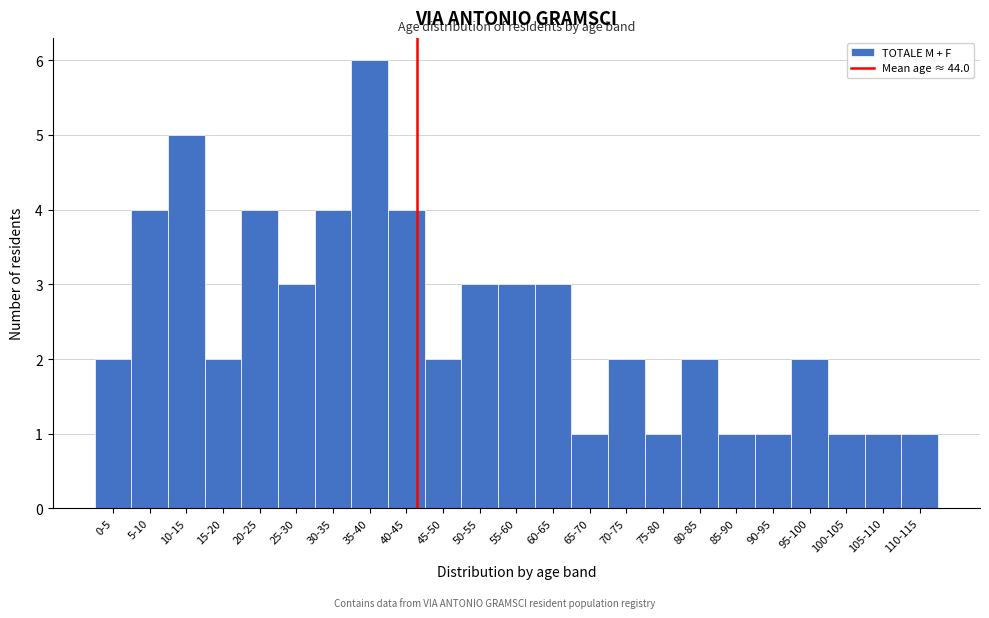

Reading left to right, what are all the values shown in this chart?

0-5=2	5-10=4	10-15=5	15-20=2	20-25=4	25-30=3	30-35=4	35-40=6	40-45=4	45-50=2	50-55=3	55-60=3	60-65=3	65-70=1	70-75=2	75-80=1	80-85=2	85-90=1	90-95=1	95-100=2	100-105=1	105-110=1	110-115=1